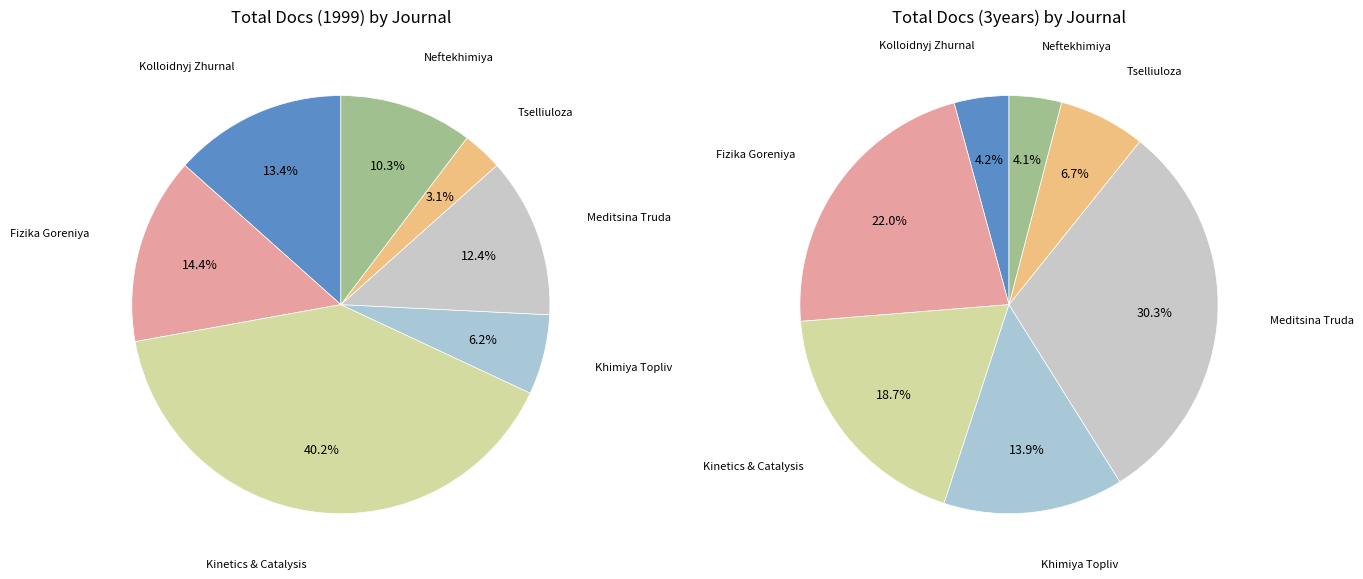

To the nearest percent, what is the difference between the largest and smallest slice percentages?

37%